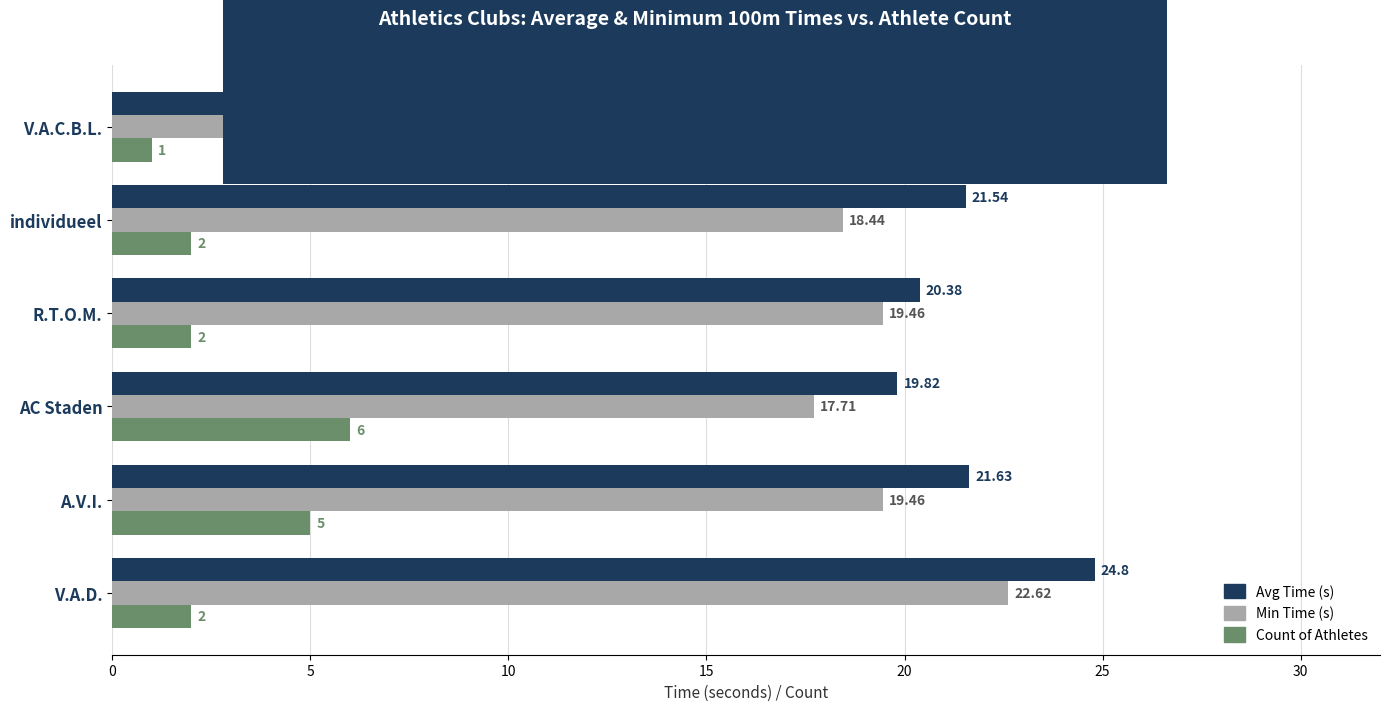

Which series has the largest total across all categories?

Avg Time (s)